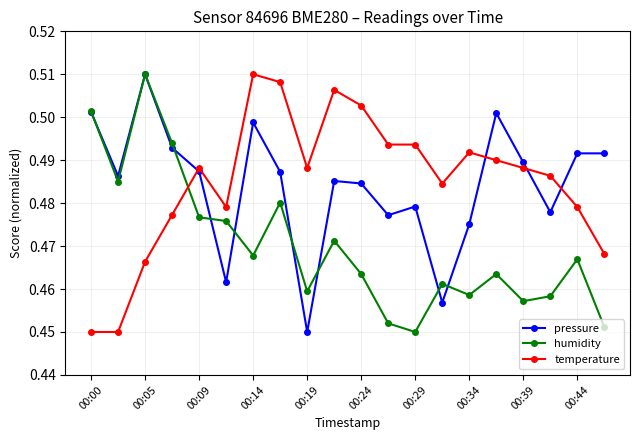

After their last crossing, which series has the higher values: humidity or temperature?

temperature